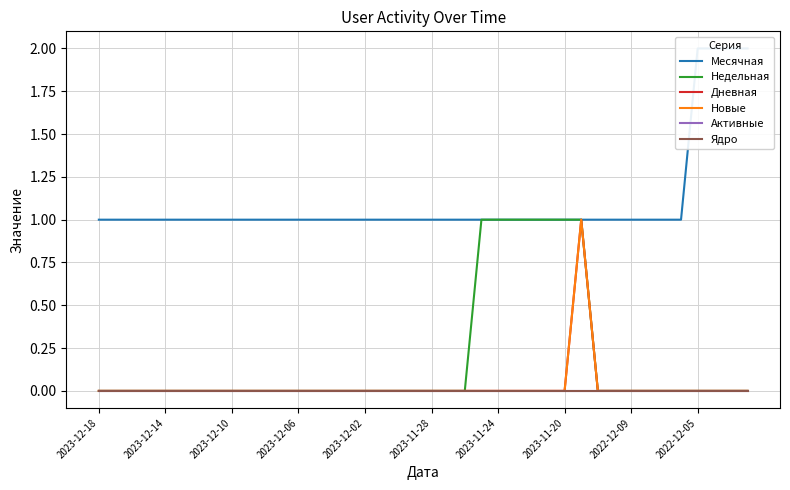

What is the difference between the highest and lowest values at 2023-12-18?

1